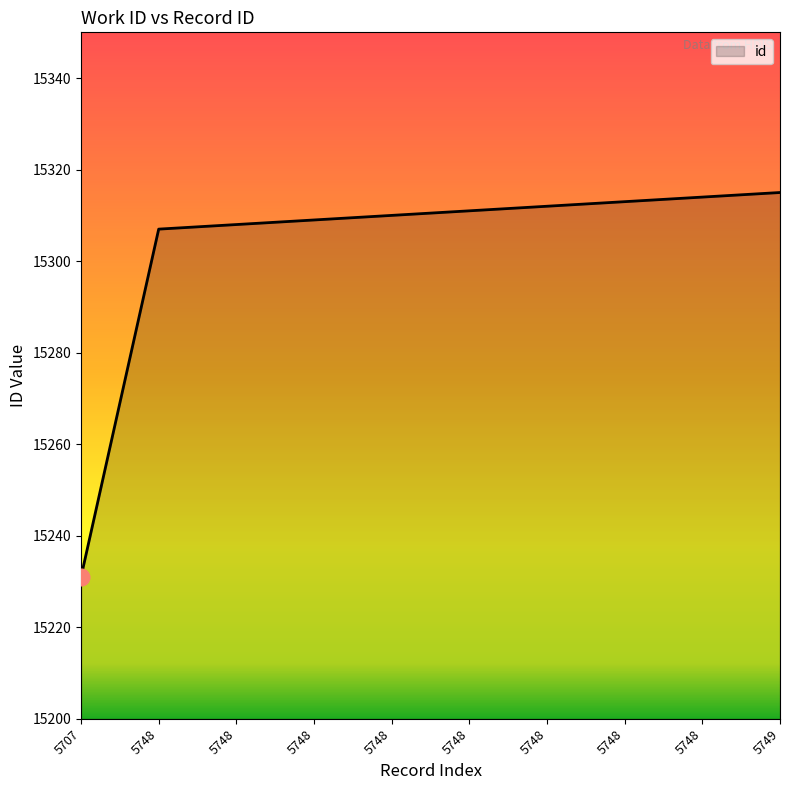

Does the chart have visible grid lines?

No